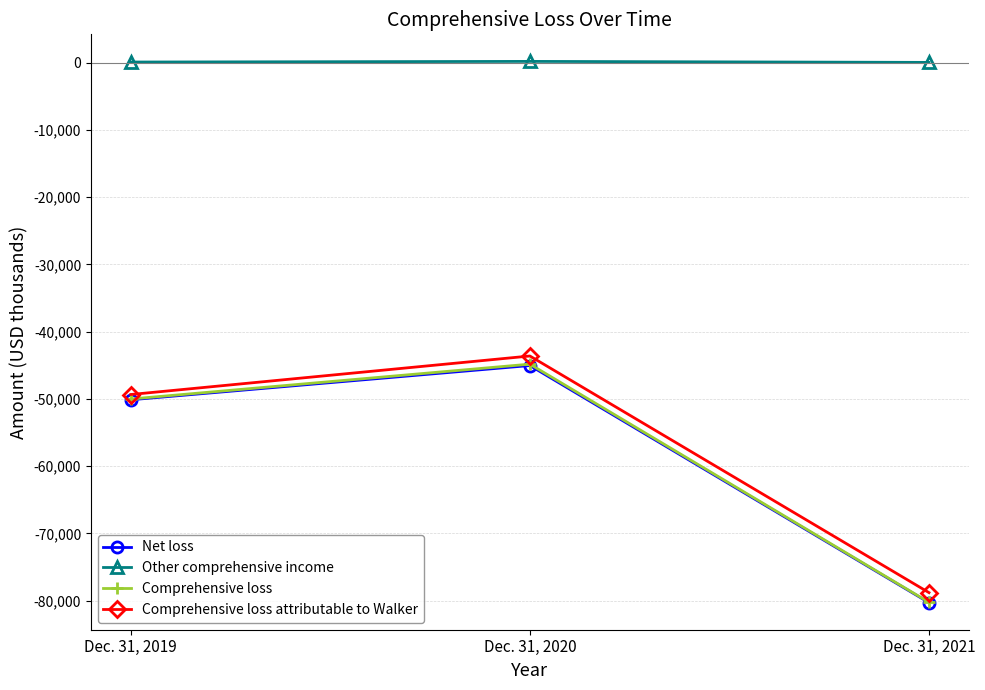

Does the chart display data point markers on the line(s)?

Yes